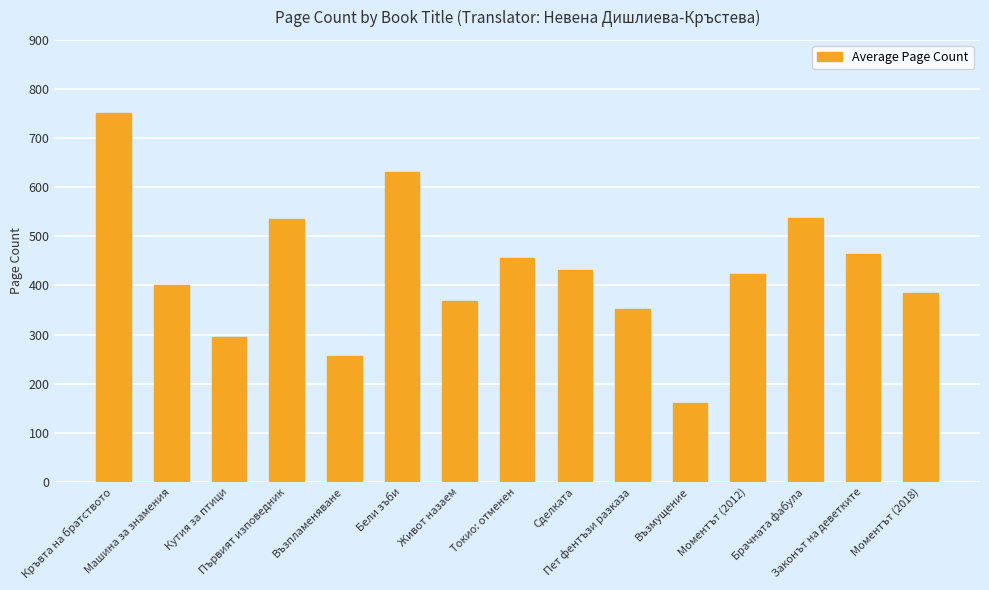

The chart shows a value of 485 at Пет фентъзи разказа. True or false?

False